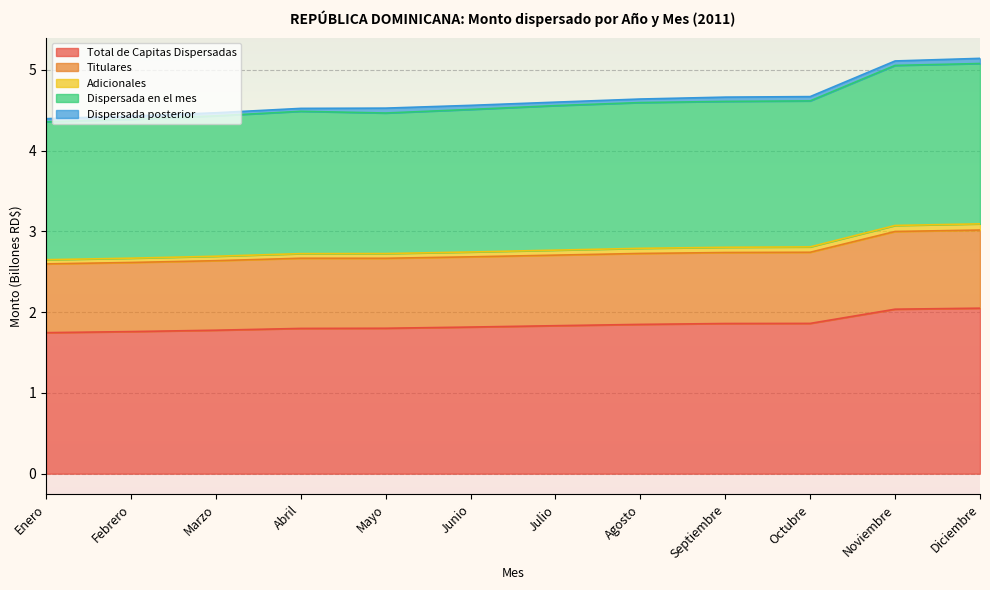

True or false: Dispersada en el mes and Total de Capitas Dispersadas cross at least once.

False